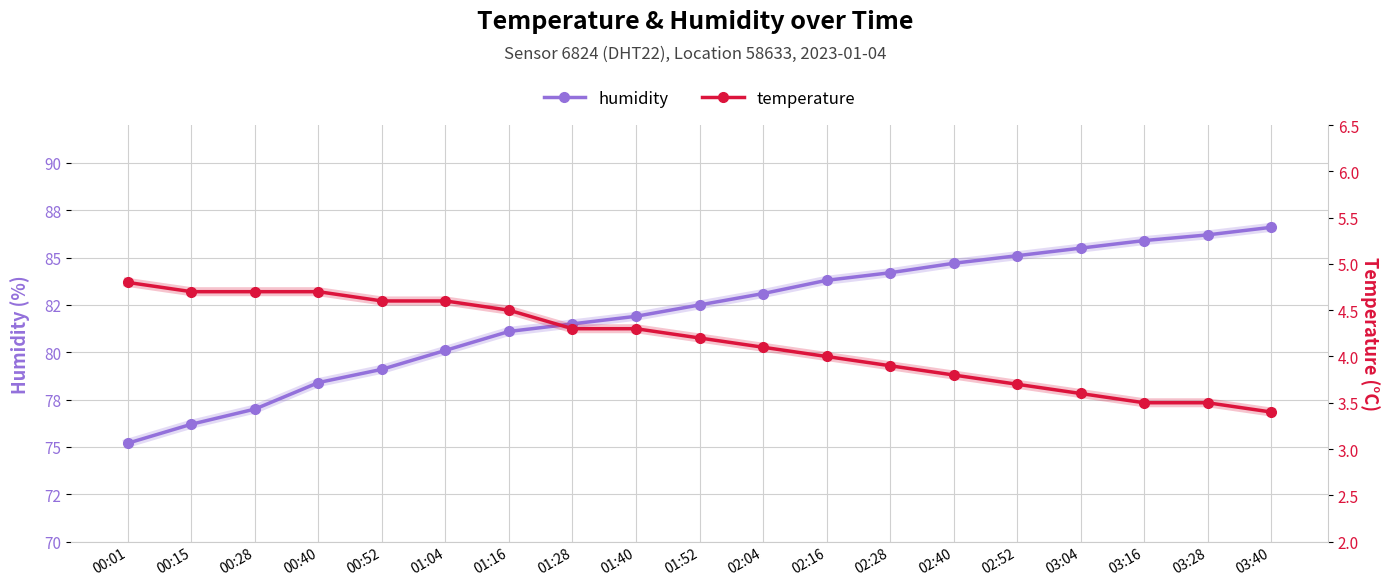

Where is humidity nearest to the value 80?

01:04